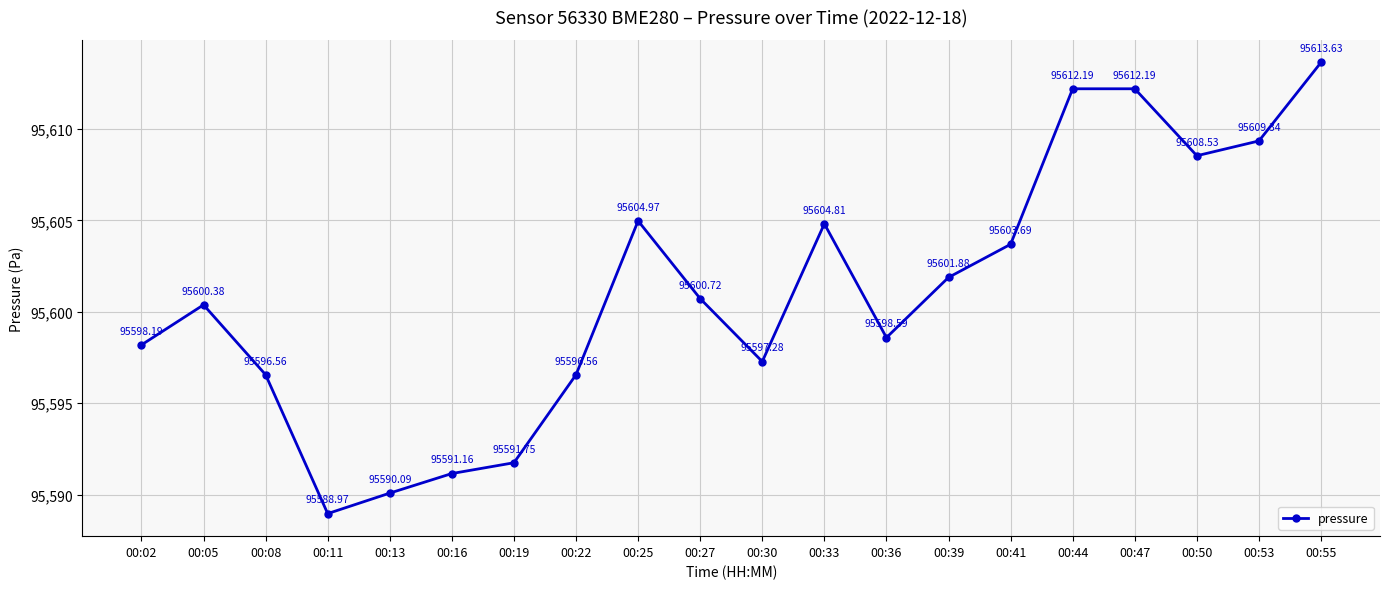

What is the sum of all values?

1912021.5